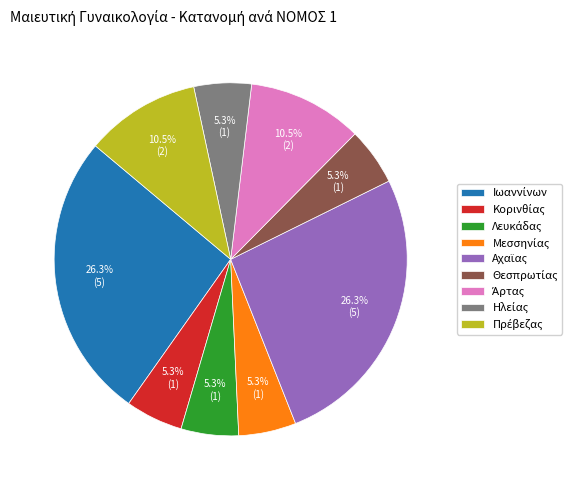

Does any single category account for the majority?

No